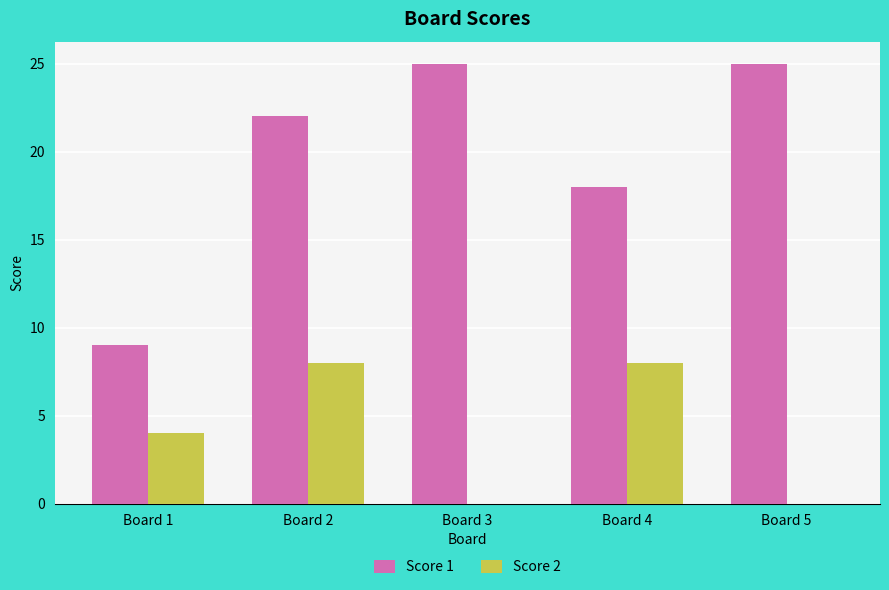

What is the maximum value for Score 1?

25